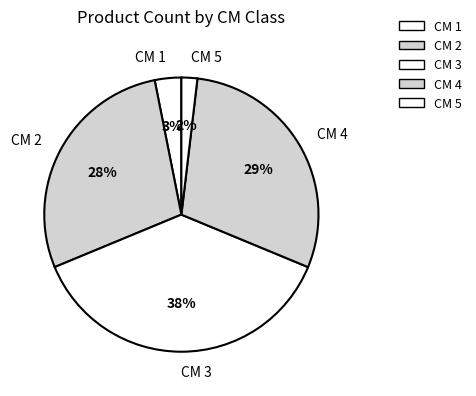

What is the ratio of the value at CM 4 to the value at CM 3?

0.8